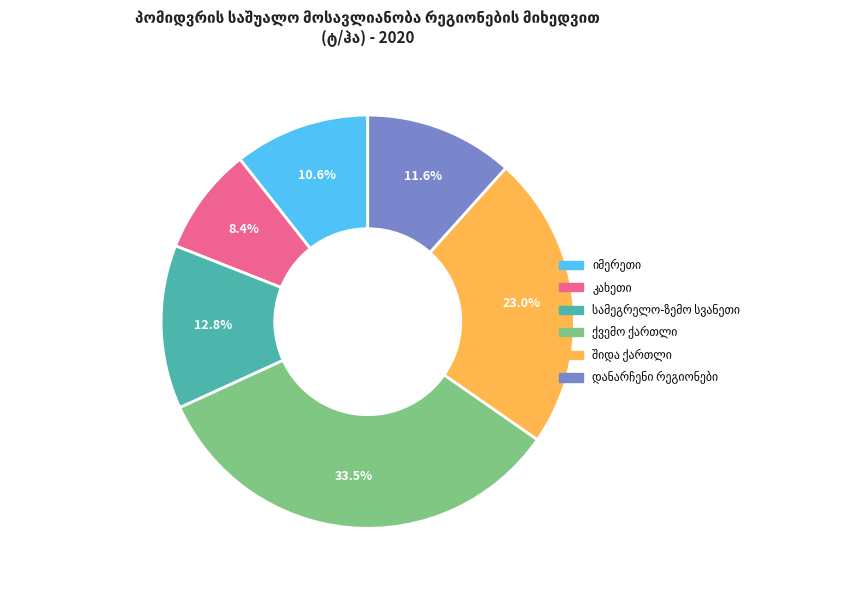

Is there a majority slice in this chart?

No